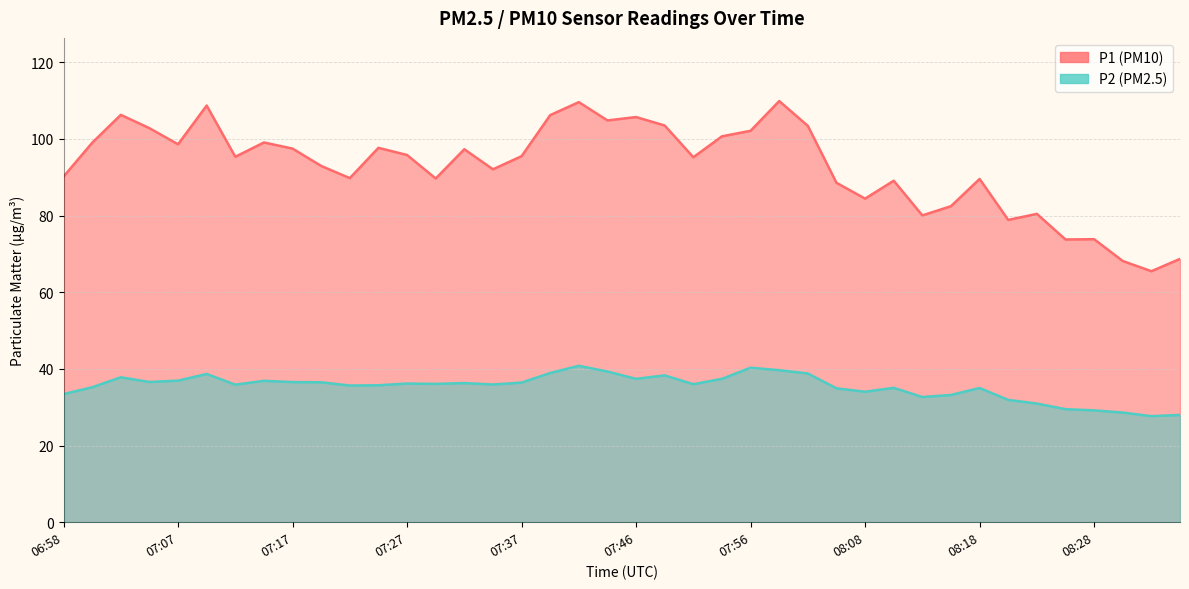

What is the label of the 14th point from the right?

08:03